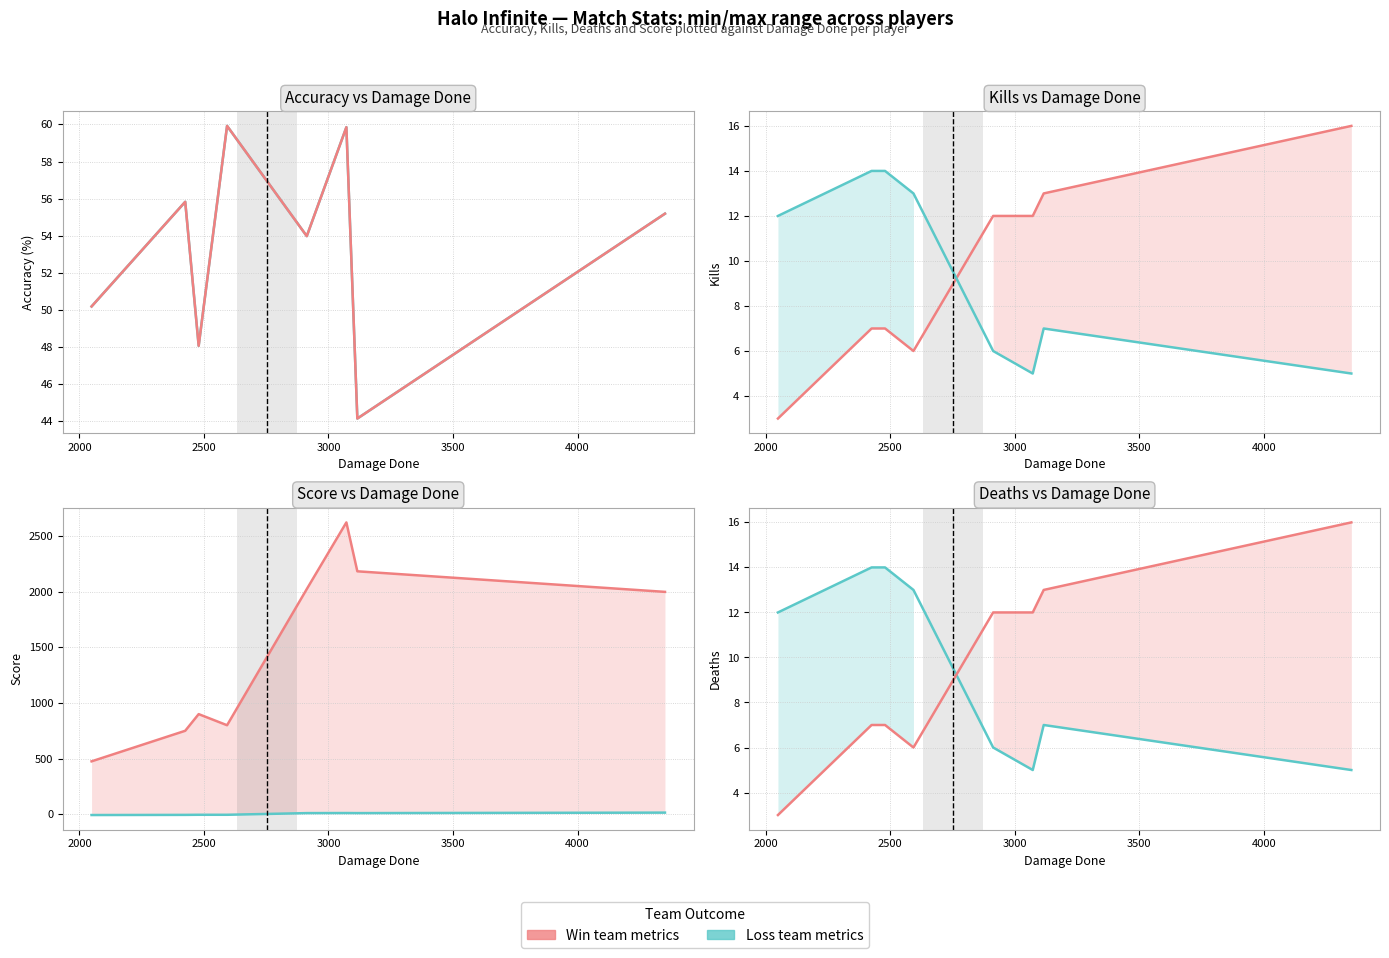

True or false: Score and DamageDone cross at least once.

False